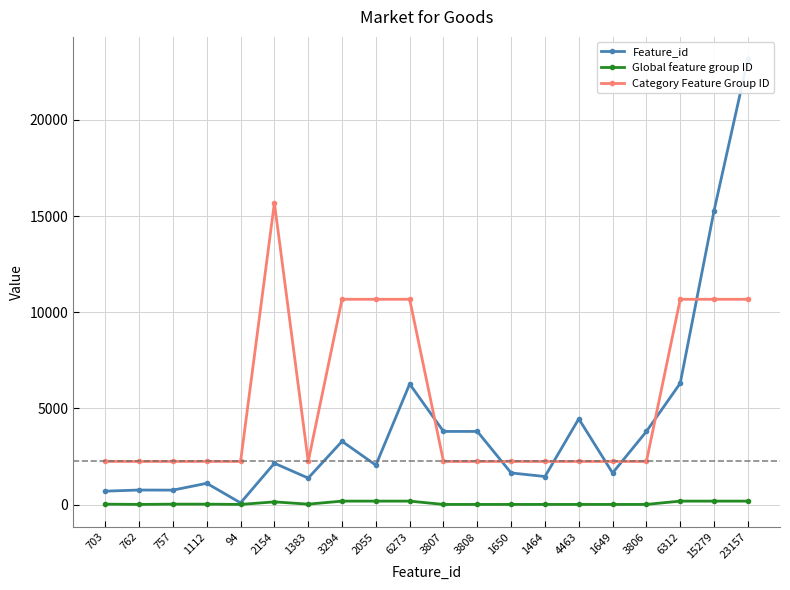

True or false: Feature_id and Global feature group ID cross at least once.

False